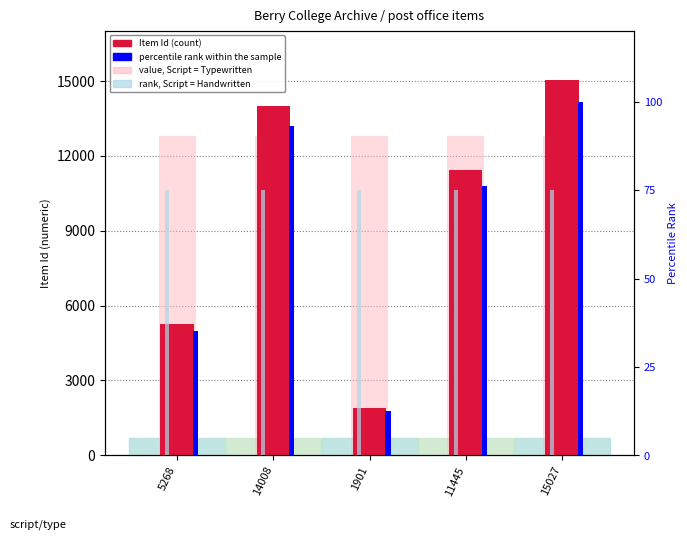

What position from the right is 11445?

2